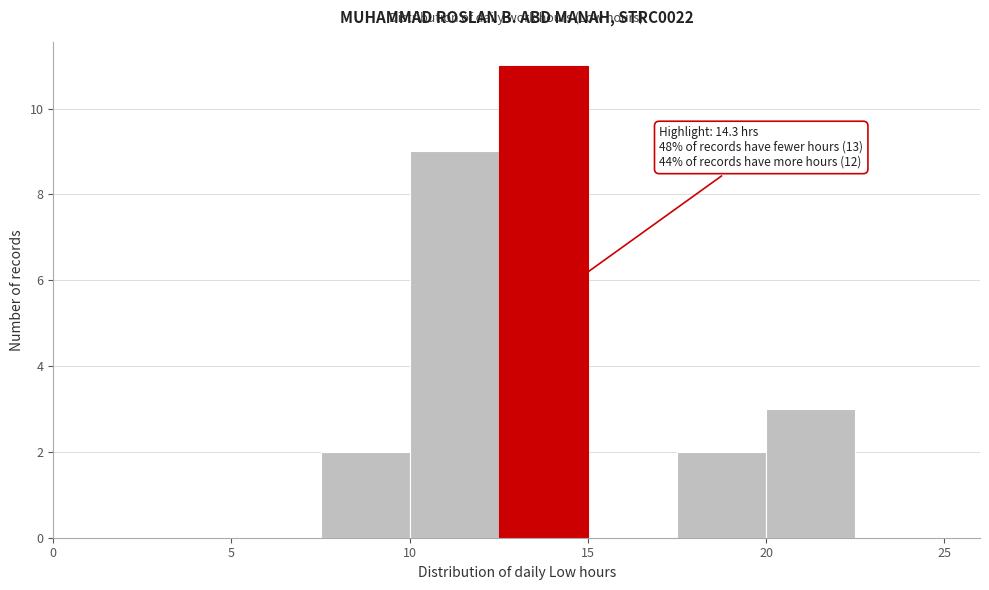

Over which range of the x-axis is the bar tallest?

12.5 to 15.0